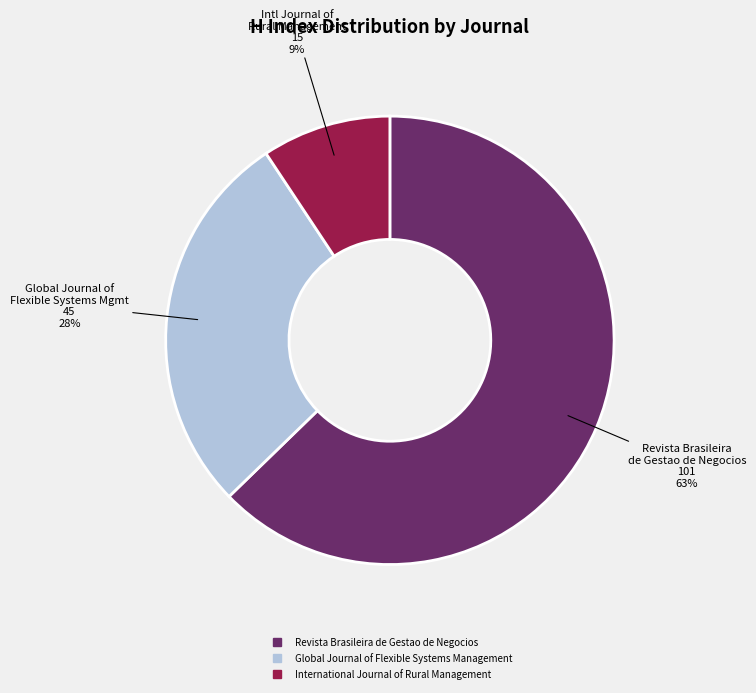

Which slice is the smallest?

International Journal of Rural Management